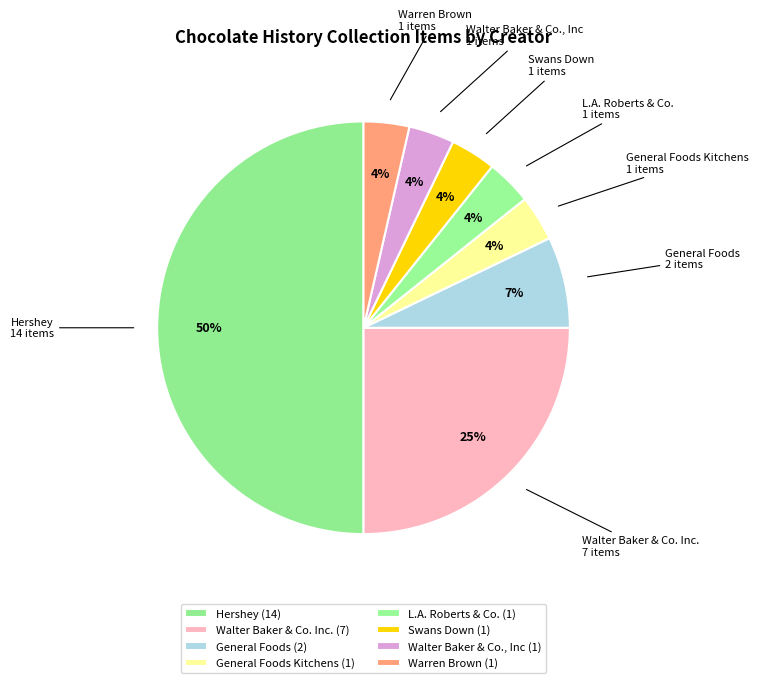

The General Foods Kitchens slice represents 4% of the pie. True or false?

True